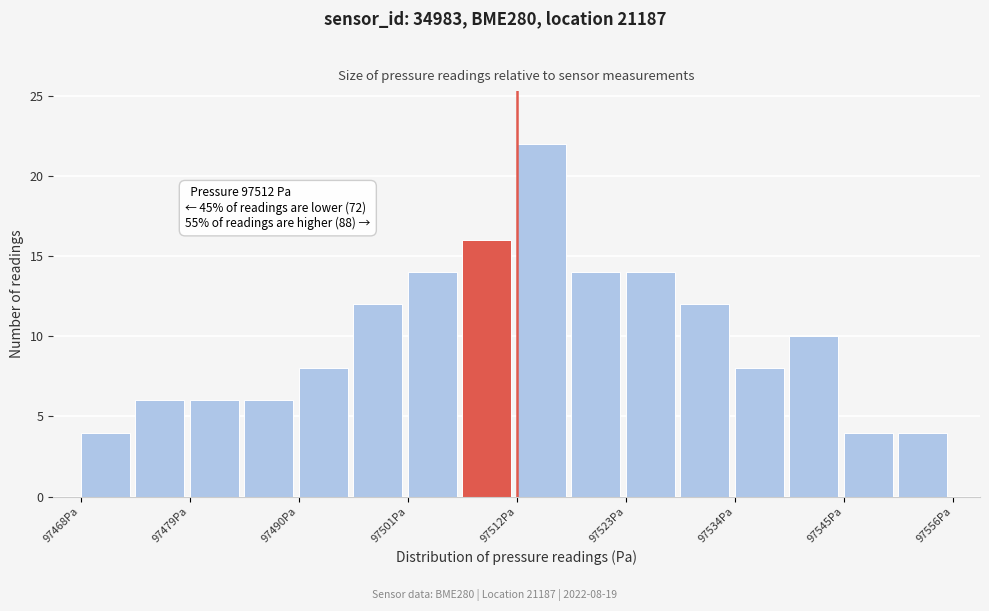

Read against the x-axis, roughly where is the centre of the tallest bar?

97514